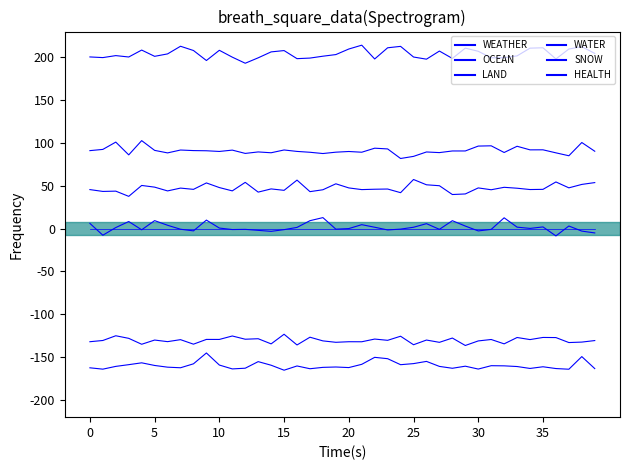

At which category is the sum across all series the highest?

38